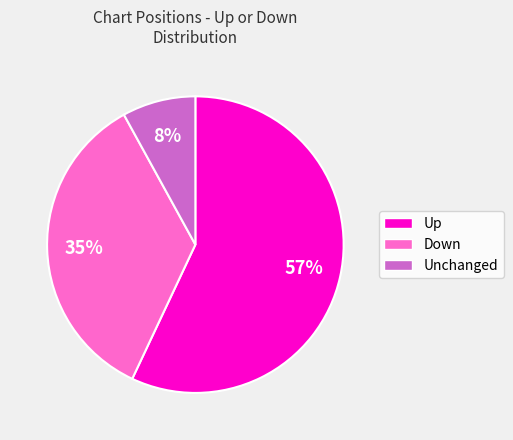

To the nearest percent, what percentage of the pie is Up?

57%